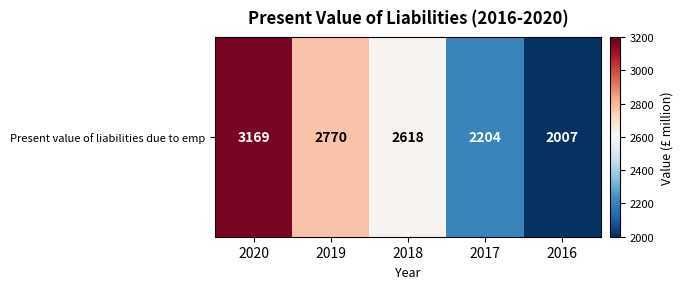

Reading left to right, transcribe all the data shown in this chart.

3169	2770	2618	2204	2007